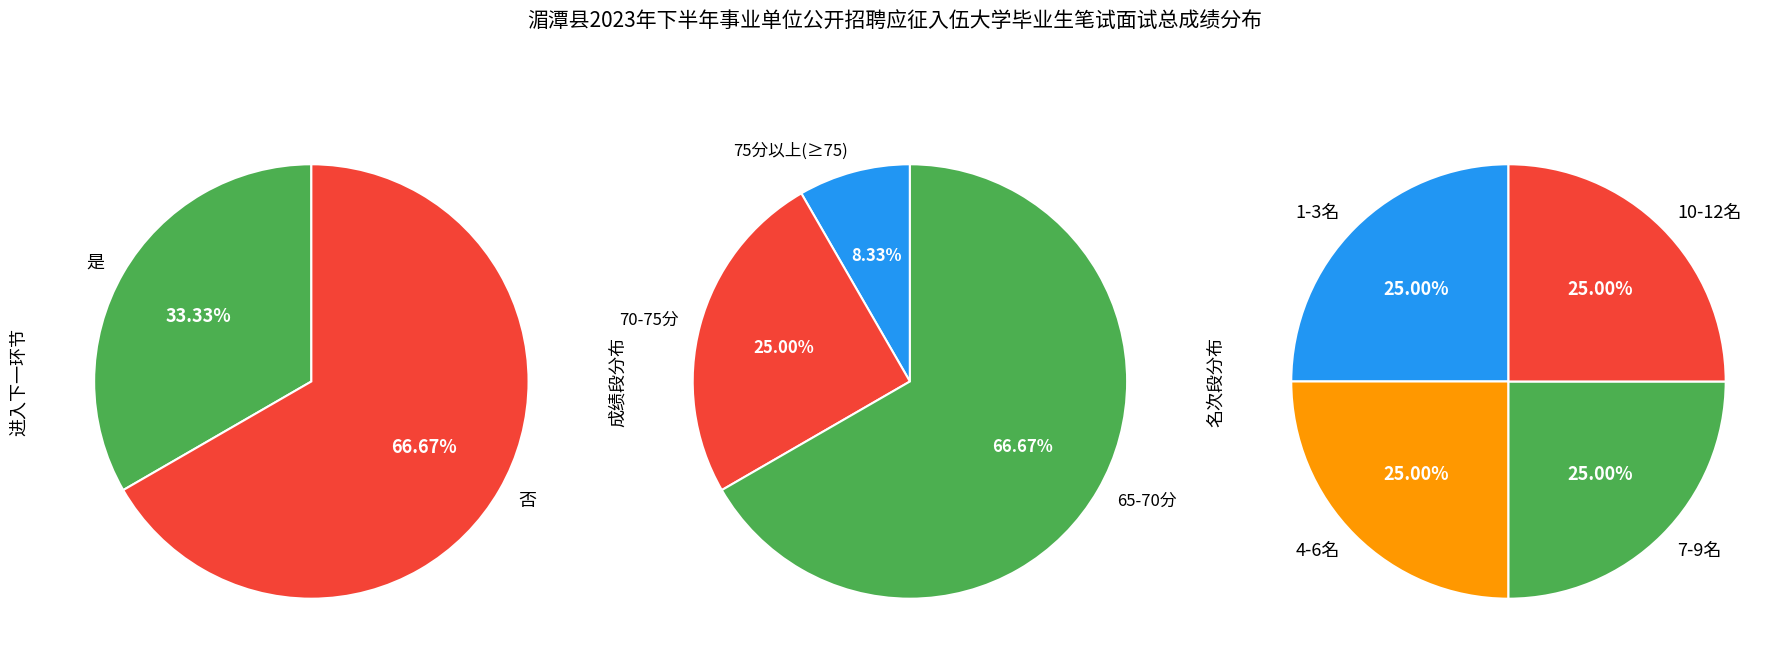

Rank the categories by value from highest to lowest.

否, 是